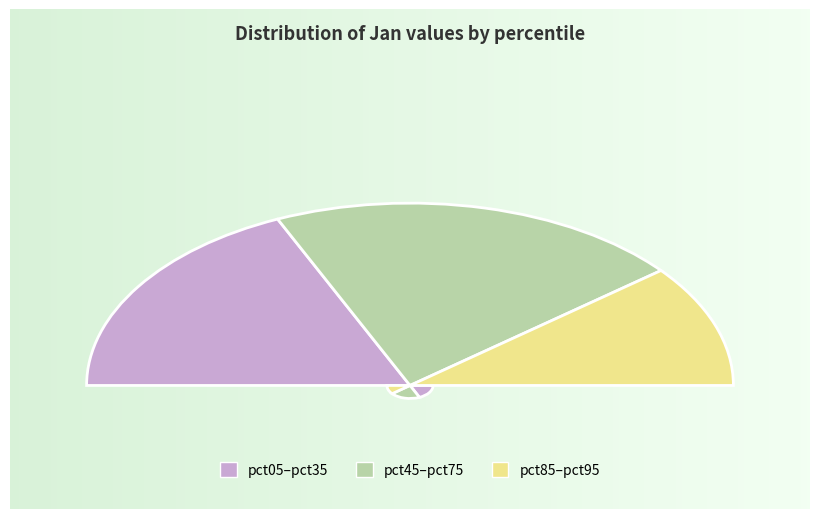

Does pct45 account for over 50% of the chart?

No